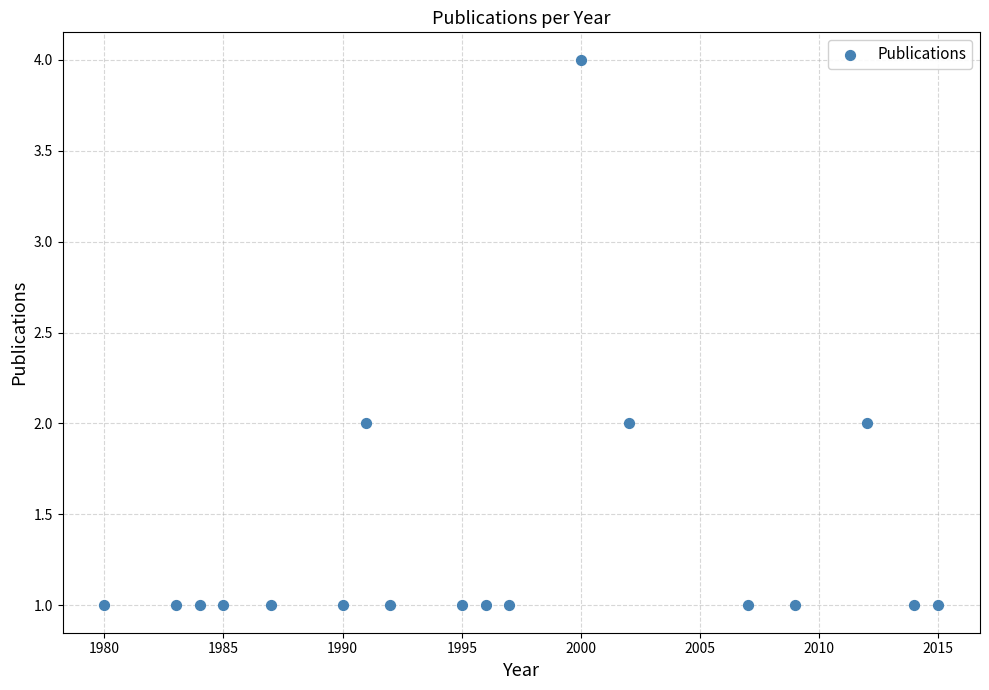

What is the range of X values (max minus min)?

35